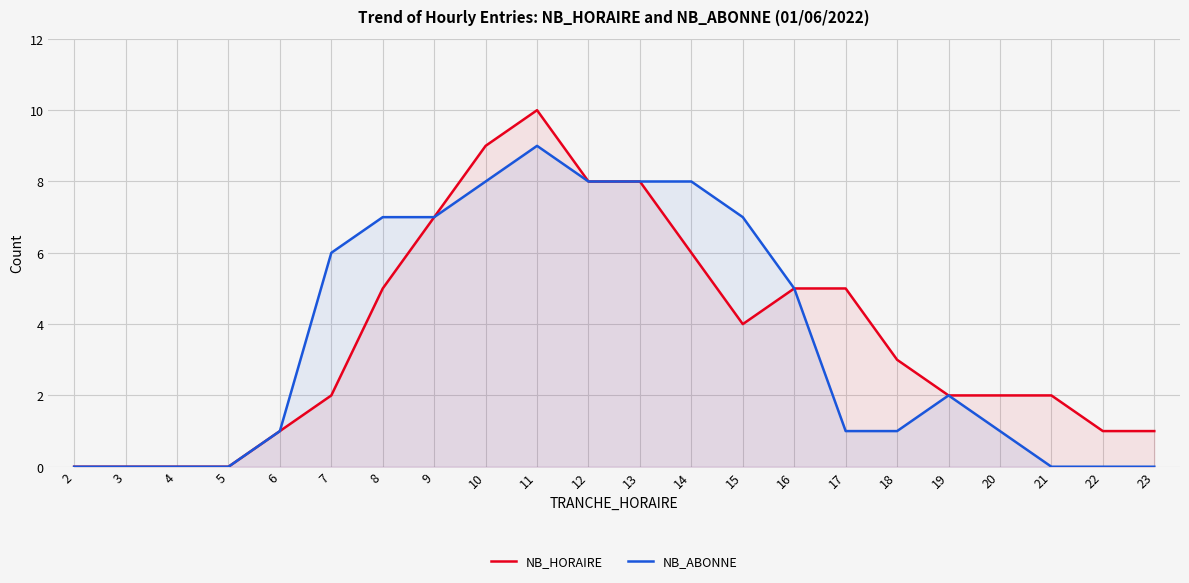

Reading left to right, what are all the values shown in this chart?

NB_HORAIRE: 2=0	3=0	4=0	5=0	6=1	7=2	8=5	9=7	10=9	11=10	12=8	13=8	14=6	15=4	16=5	17=5	18=3	19=2	20=2	21=2	22=1	23=1
NB_ABONNE: 2=0	3=0	4=0	5=0	6=1	7=6	8=7	9=7	10=8	11=9	12=8	13=8	14=8	15=7	16=5	17=1	18=1	19=2	20=1	21=0	22=0	23=0